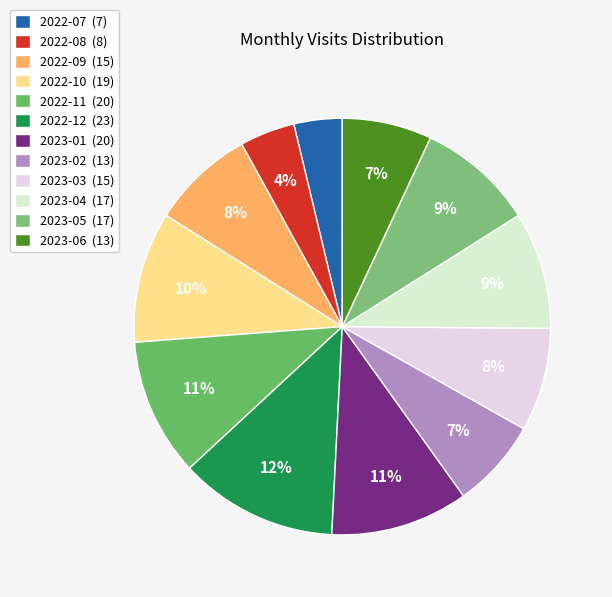

What is the change in value from 2022-10 to 2022-12?

+4